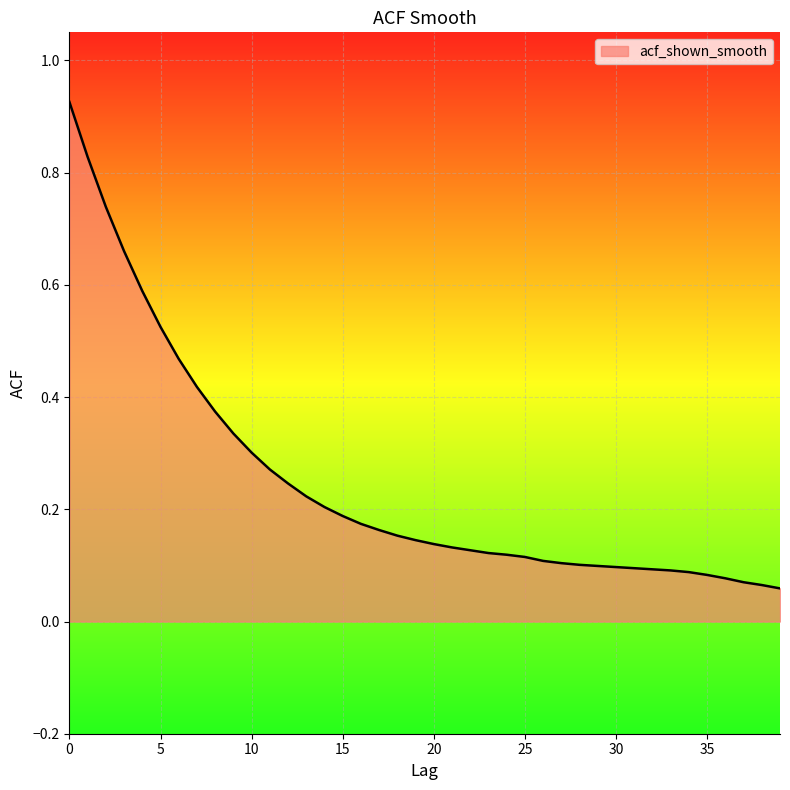

Reading left to right, transcribe all the data shown in this chart.

0=0.9	1=0.8	2=0.7	3=0.7	4=0.6	5=0.5	6=0.5	7=0.4	8=0.4	9=0.3	10=0.3	11=0.3	12=0.2	13=0.2	14=0.2	15=0.2	16=0.2	17=0.2	18=0.2	19=0.1	20=0.1	21=0.1	22=0.1	23=0.1	24=0.1	25=0.1	26=0.1	27=0.1	28=0.1	29=0.1	30=0.1	31=0.1	32=0.1	33=0.1	34=0.1	35=0.1	36=0.1	37=0.1	38=0.1	39=0.1